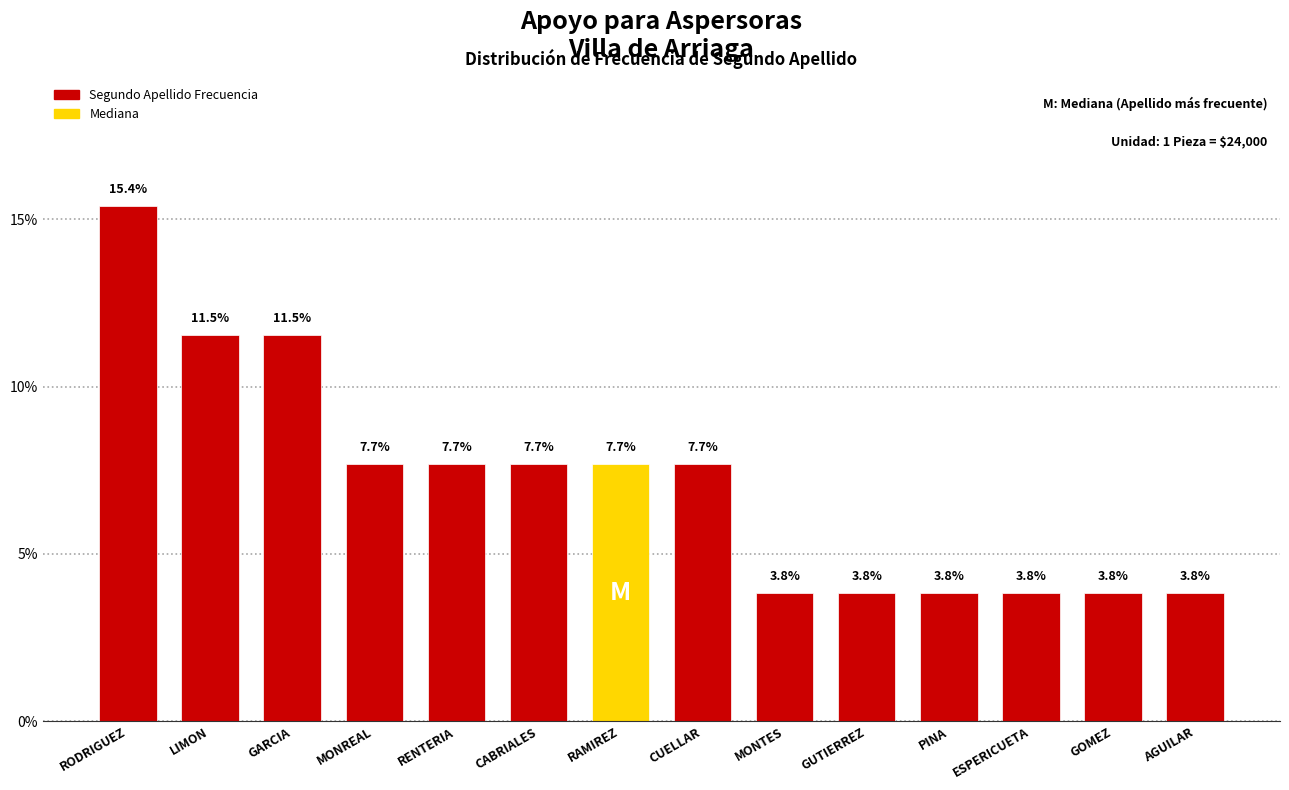

Reading left to right, list all the values displayed in this chart.

15.4	11.5	11.5	7.7	7.7	7.7	7.7	7.7	3.8	3.8	3.8	3.8	3.8	3.8